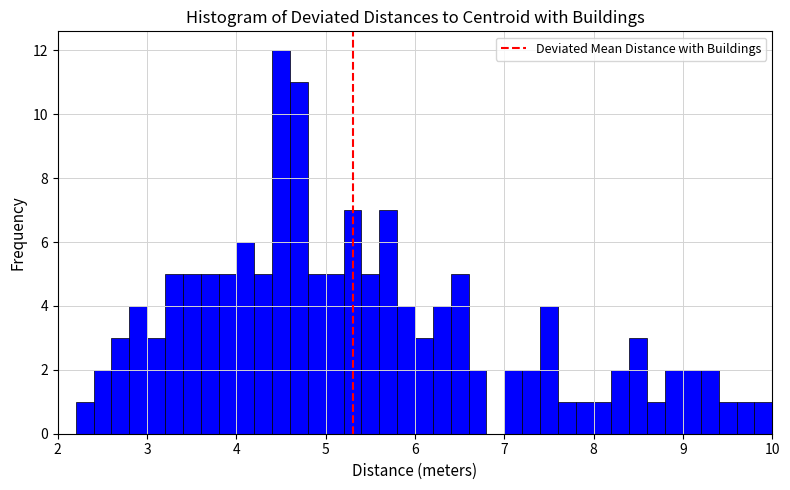

Around what value on the x-axis is the tallest bar? Give the approximate position of its centre, as read against the axis.

4.5